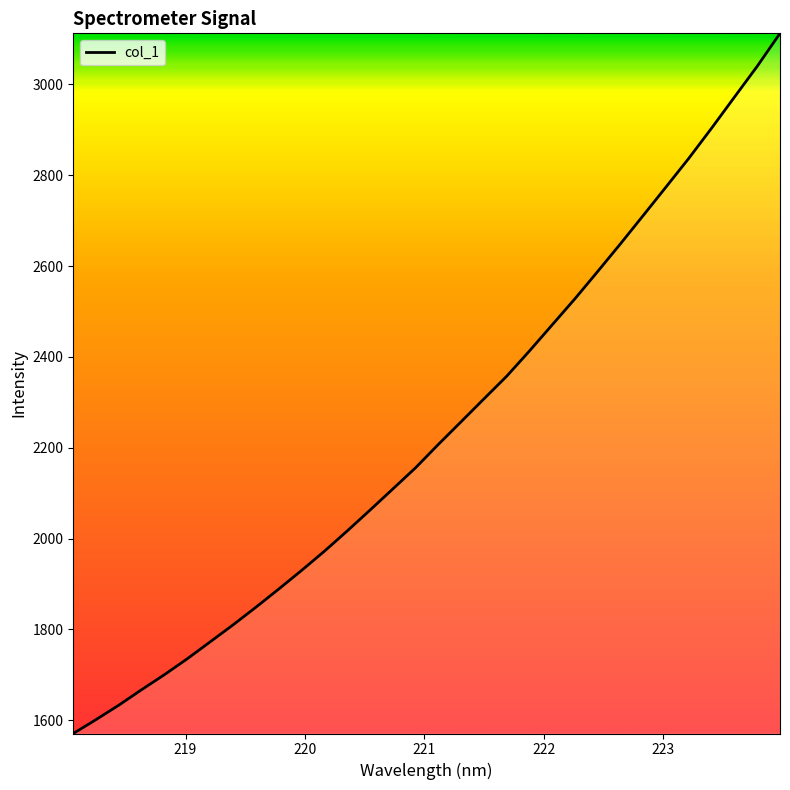

What is the difference between the maximum and minimum values?

1542.0